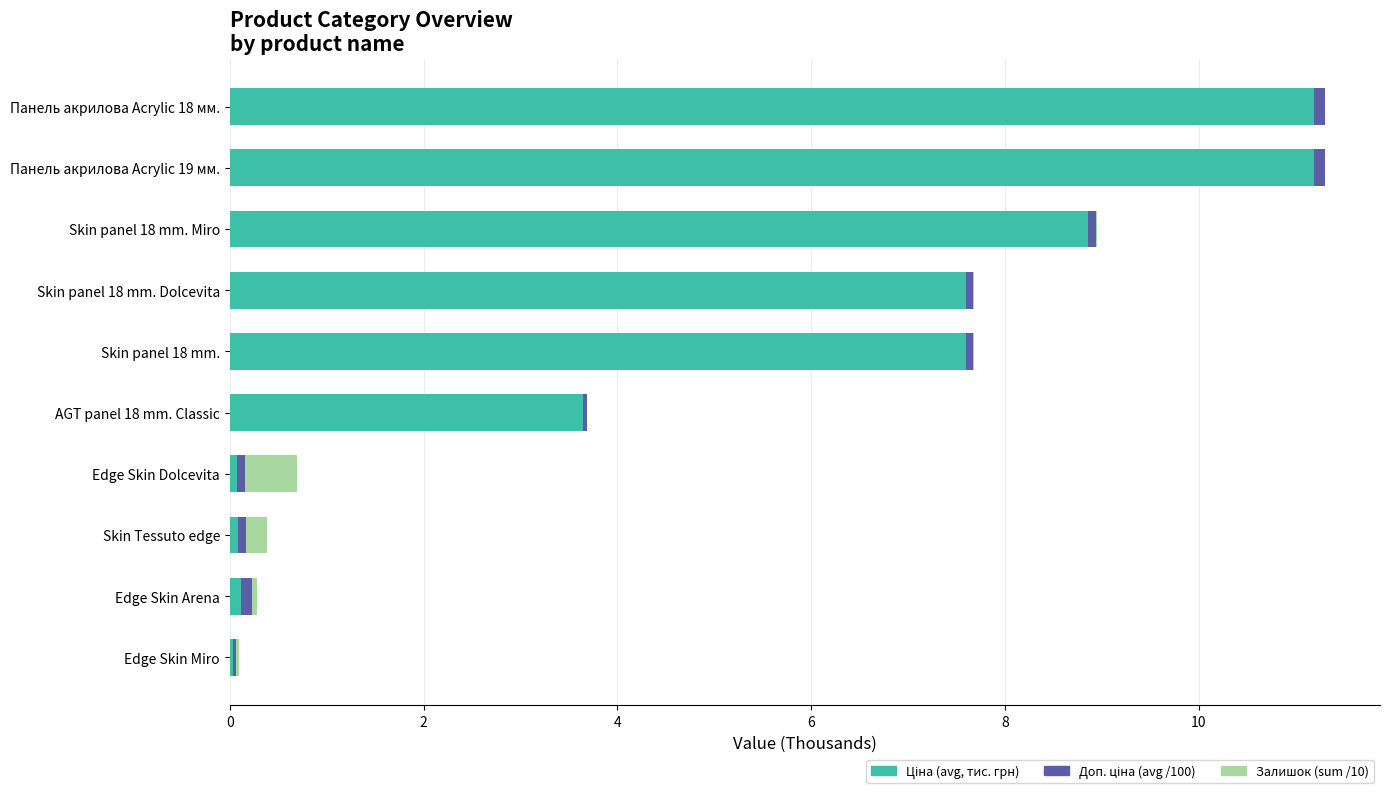

How many categories are shown in the chart?

10